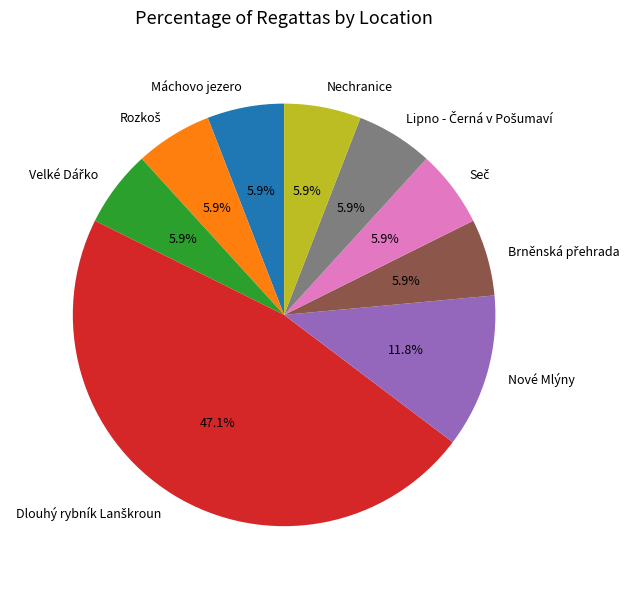

What portion of the pie excludes Nechranice?

94.1%